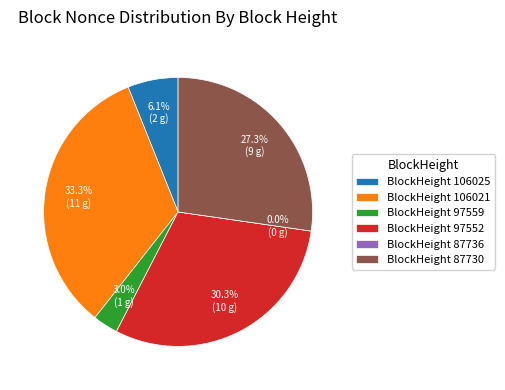

Count the number of slices in the pie.

6